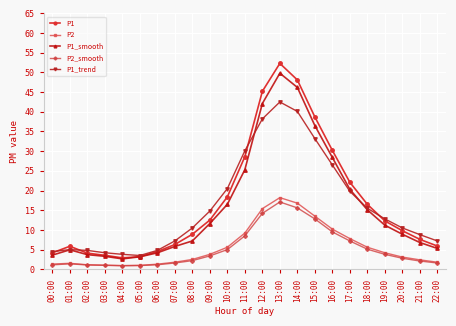

What position from the left is 02:00?

3